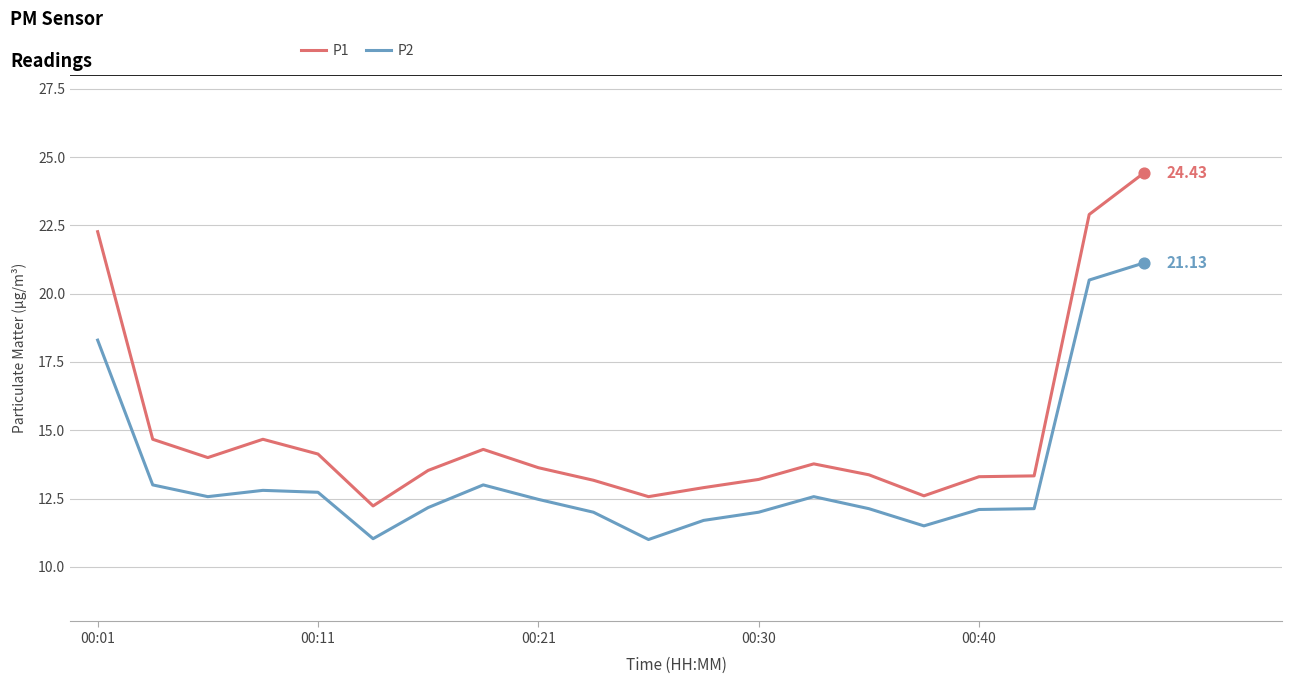

Which series has the largest total across all categories?

P1